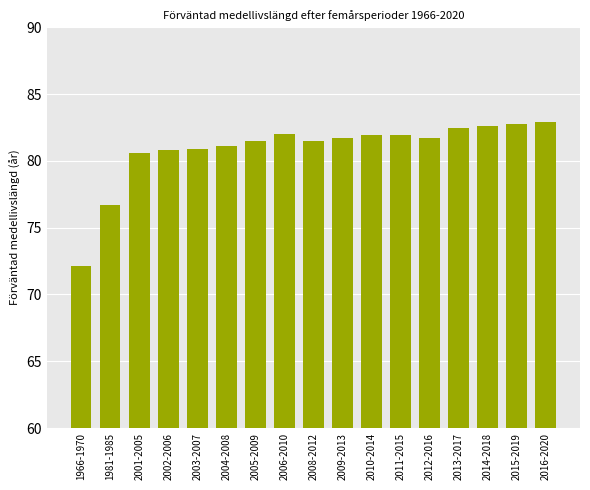

True or false: the data shows 81.5 at 2008-2012.

True